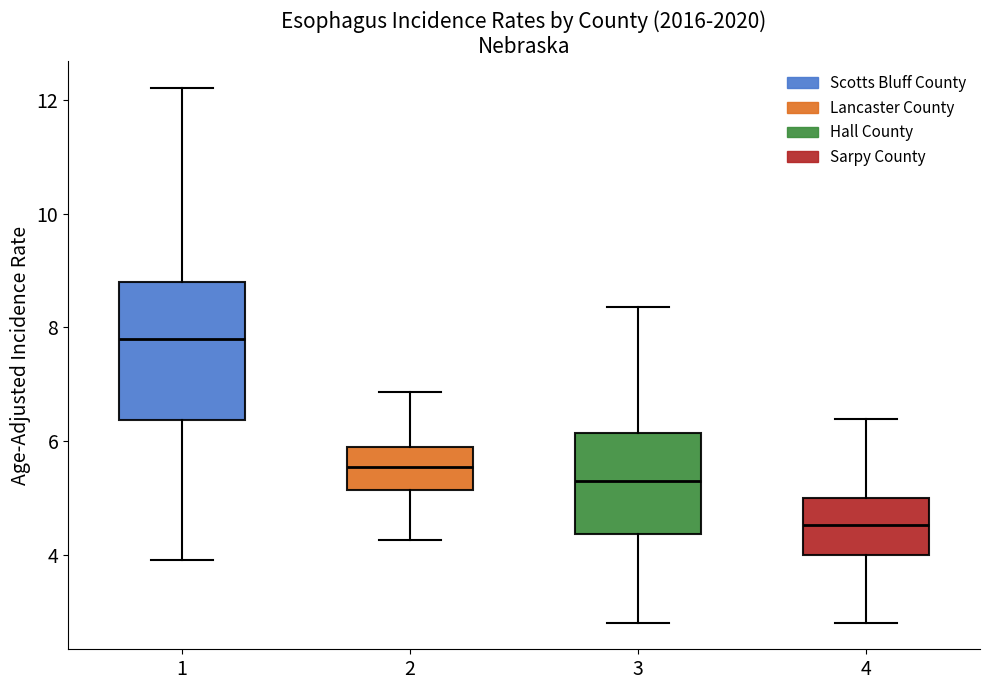

Which box has the highest median line?

1